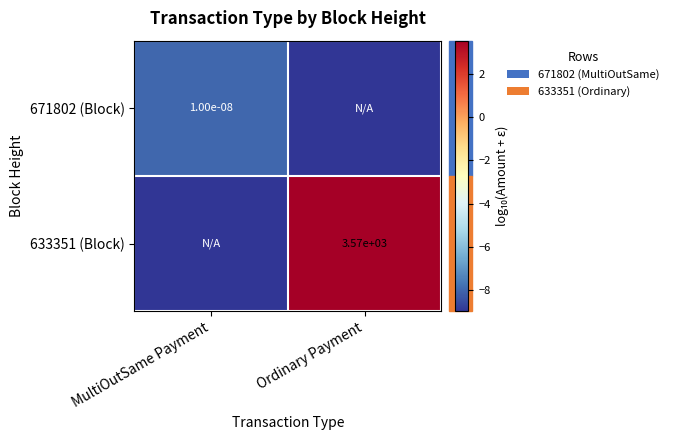

Which category has the lowest value across all series?

Ordinary Payment